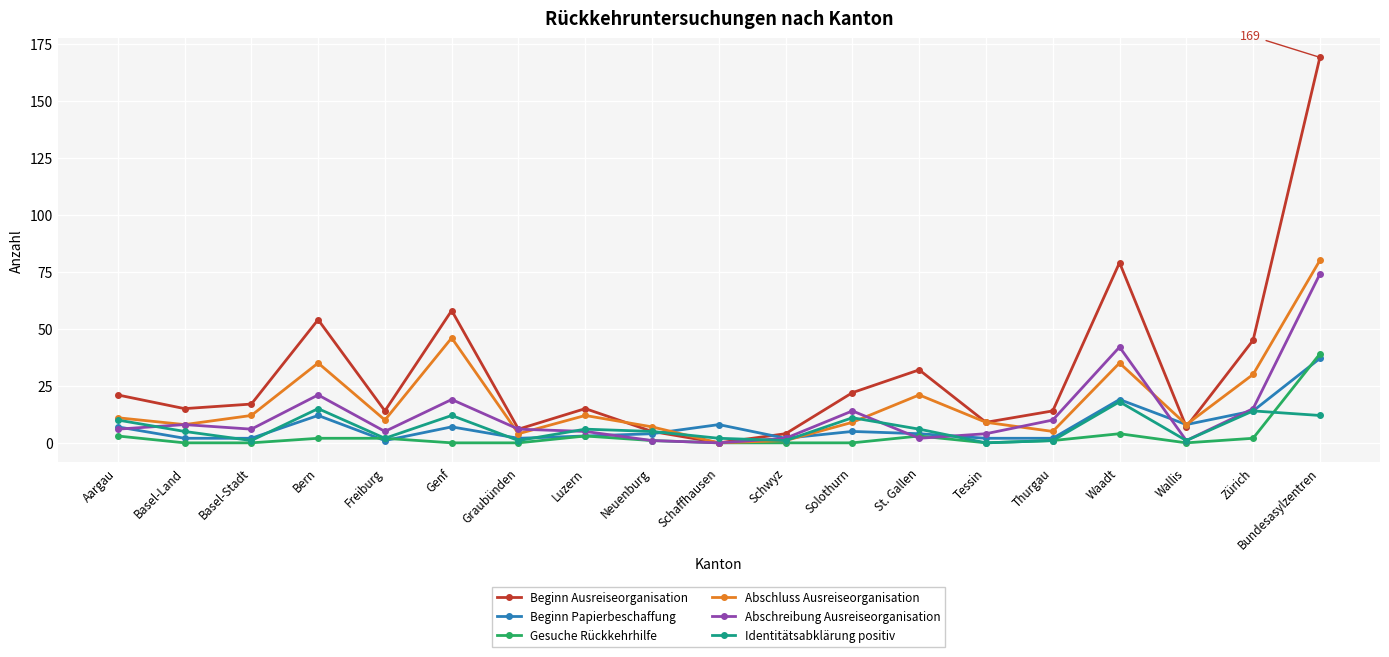

What is the sum of the Gesuche Rückkehrhilfe values at Bundesasylzentren and Wallis?

39